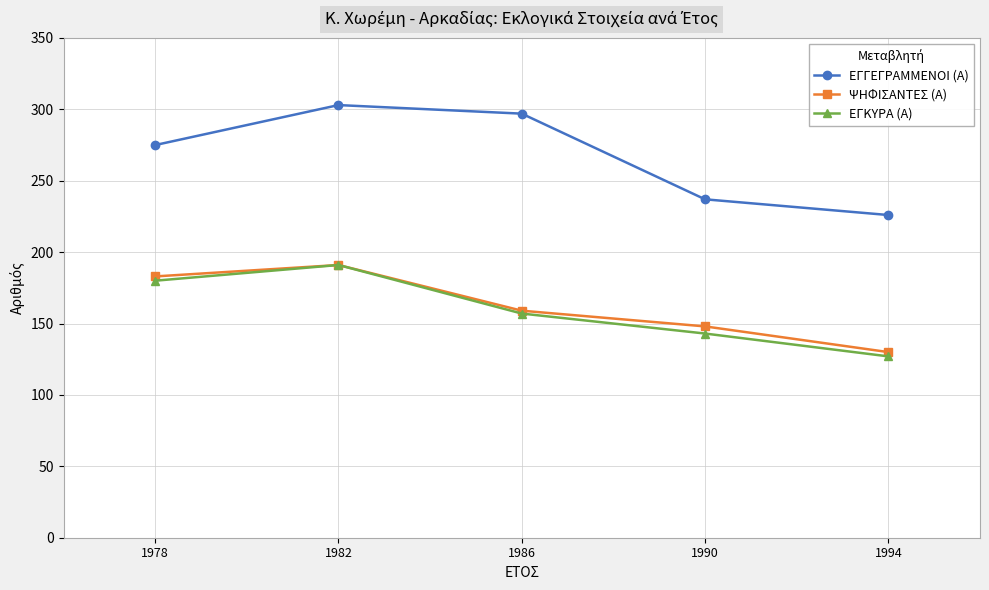

What is the total value across all series at 1990?

528